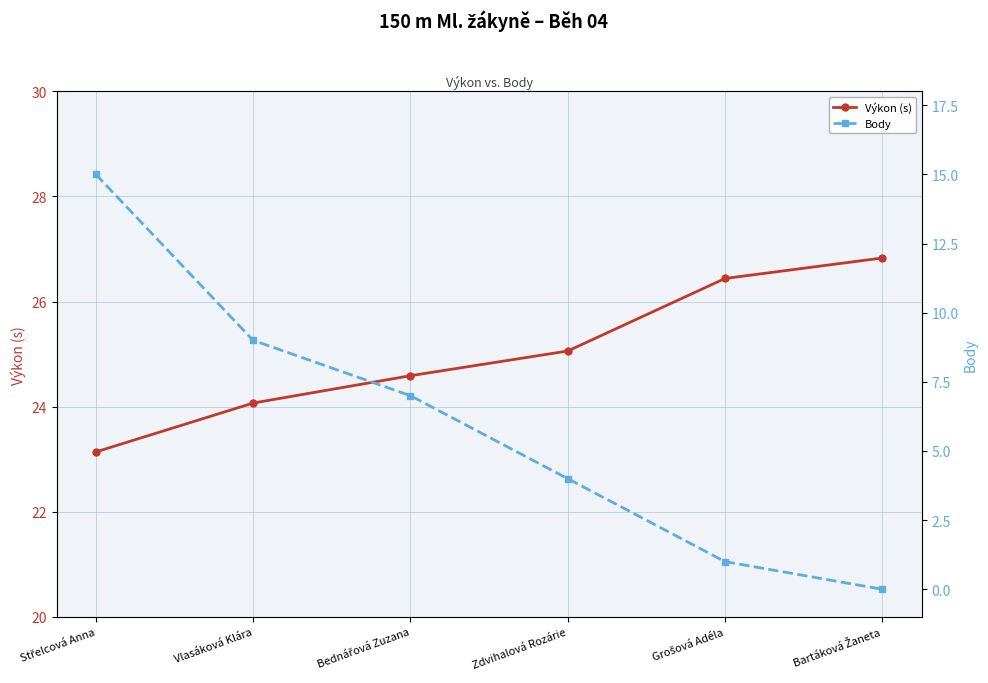

Between Zdvihalová Rozárie and Grošová Adéla, which series saw the biggest shift?

Body